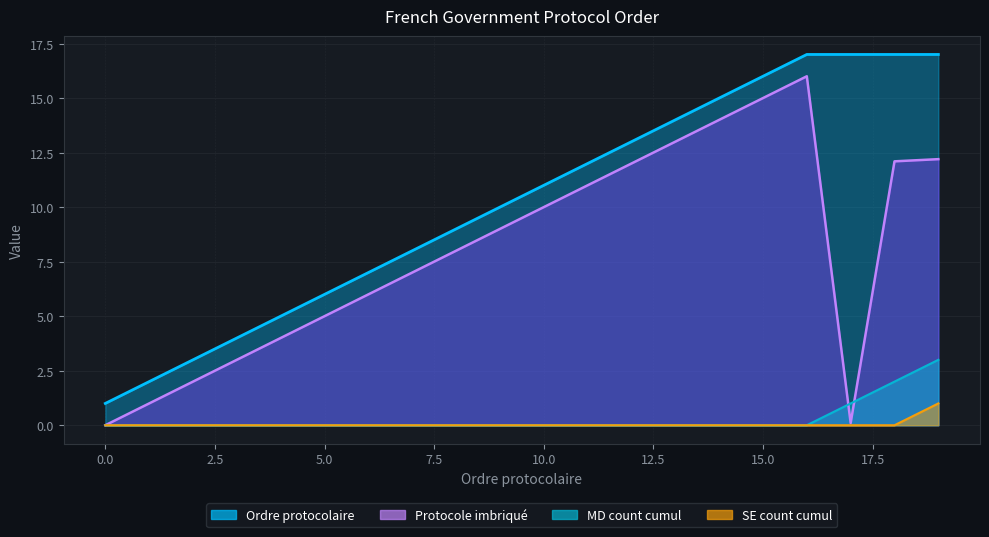

Is the value of Protocole imbriqué at 2 greater than the value of Ordre protocolaire at 16?

No